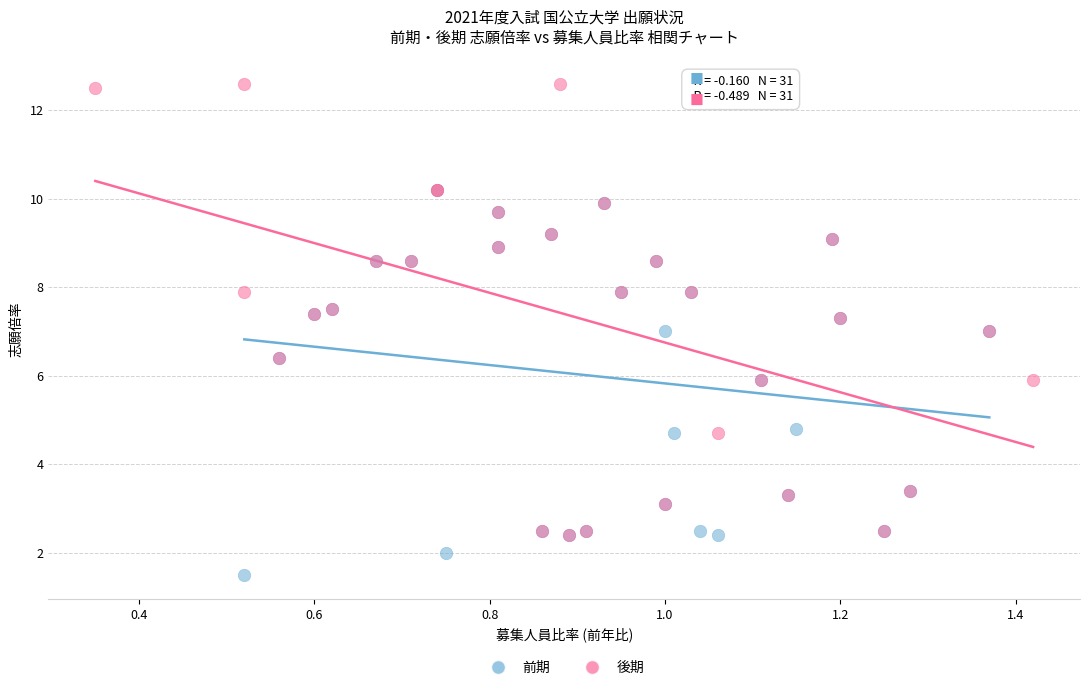

Which series reaches the minimum Y coordinate?

前期